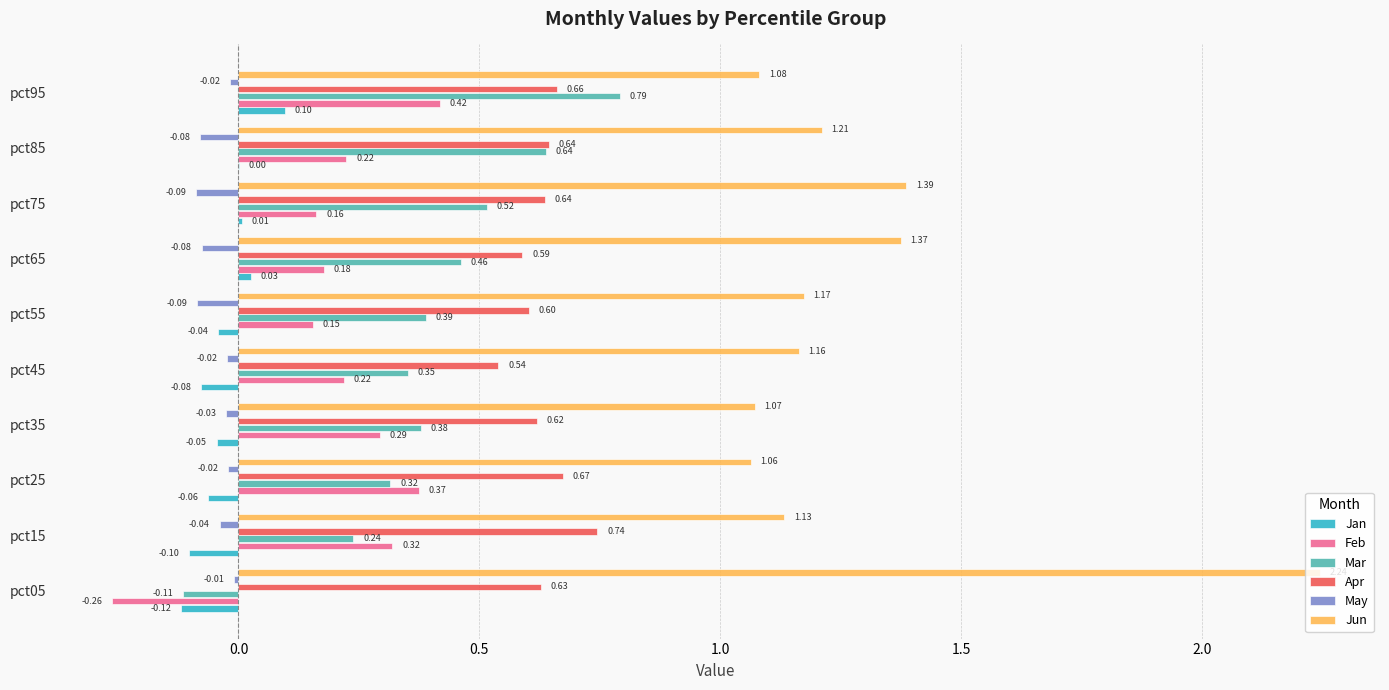

Which series has the largest total across all categories?

Jun